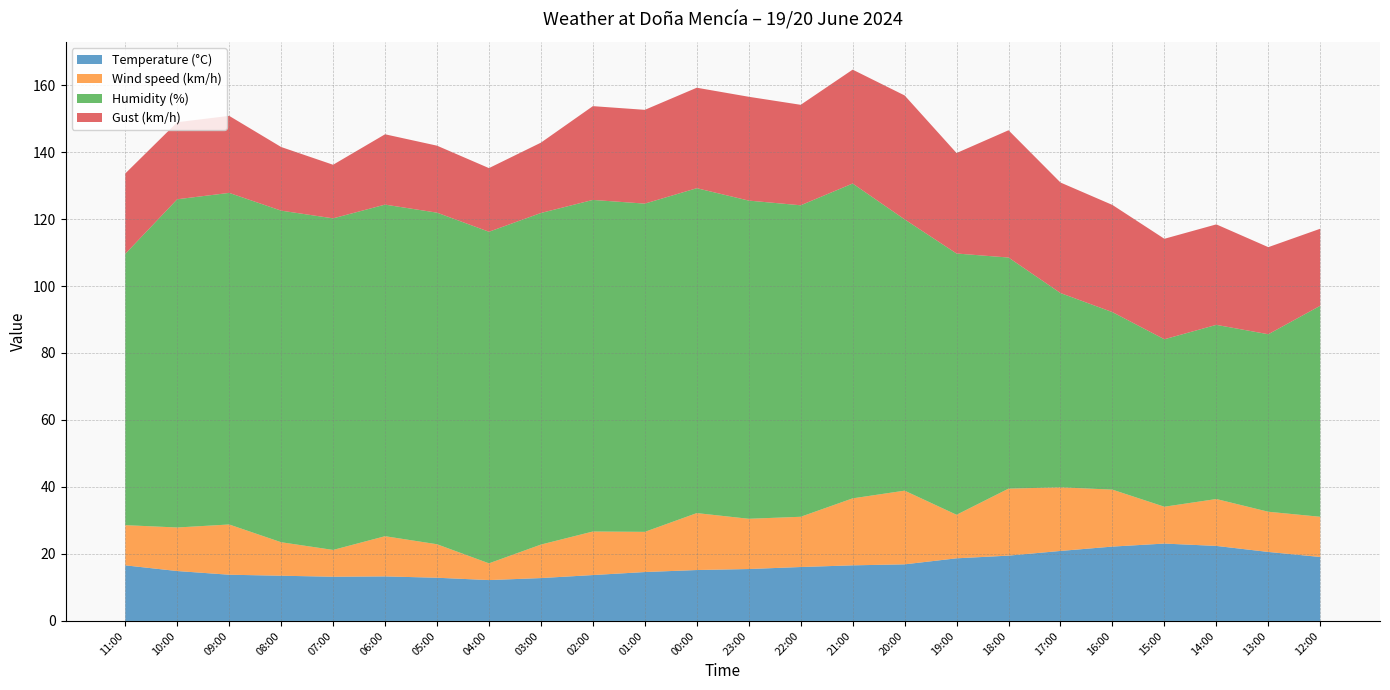

Reading right to left, transcribe all the data shown in this chart.

Temperature (°C): 12:00=19.1	13:00=20.6	14:00=22.4	15:00=23.1	16:00=22.2	17:00=20.9	18:00=19.5	19:00=18.7	20:00=16.9	21:00=16.6	22:00=16.1	23:00=15.5	00:00=15.2	01:00=14.6	02:00=13.7	03:00=12.8	04:00=12.2	05:00=12.9	06:00=13.3	07:00=13.2	08:00=13.5	09:00=13.8	10:00=14.9	11:00=16.6
Wind speed (km/h): 12:00=12.0	13:00=12.0	14:00=14.0	15:00=11.0	16:00=17.0	17:00=19.0	18:00=20.0	19:00=13.0	20:00=22.0	21:00=20.0	22:00=15.0	23:00=15.0	00:00=17.0	01:00=12.0	02:00=13.0	03:00=10.0	04:00=5.0	05:00=10.0	06:00=12.0	07:00=8.0	08:00=10.0	09:00=15.0	10:00=13.0	11:00=12.0
Humidity (%): 12:00=63.0	13:00=53.0	14:00=52.0	15:00=50.0	16:00=53.0	17:00=58.0	18:00=69.0	19:00=78.0	20:00=81.0	21:00=94.0	22:00=93.0	23:00=95.0	00:00=97.0	01:00=98.0	02:00=99.0	03:00=99.0	04:00=99.0	05:00=99.0	06:00=99.0	07:00=99.0	08:00=99.0	09:00=99.0	10:00=98.0	11:00=81.0
Gust (km/h): 12:00=23.0	13:00=26.0	14:00=30.0	15:00=30.0	16:00=32.0	17:00=33.0	18:00=38.0	19:00=30.0	20:00=37.0	21:00=34.0	22:00=30.0	23:00=31.0	00:00=30.0	01:00=28.0	02:00=28.0	03:00=21.0	04:00=19.0	05:00=20.0	06:00=21.0	07:00=16.0	08:00=19.0	09:00=23.0	10:00=23.0	11:00=24.0